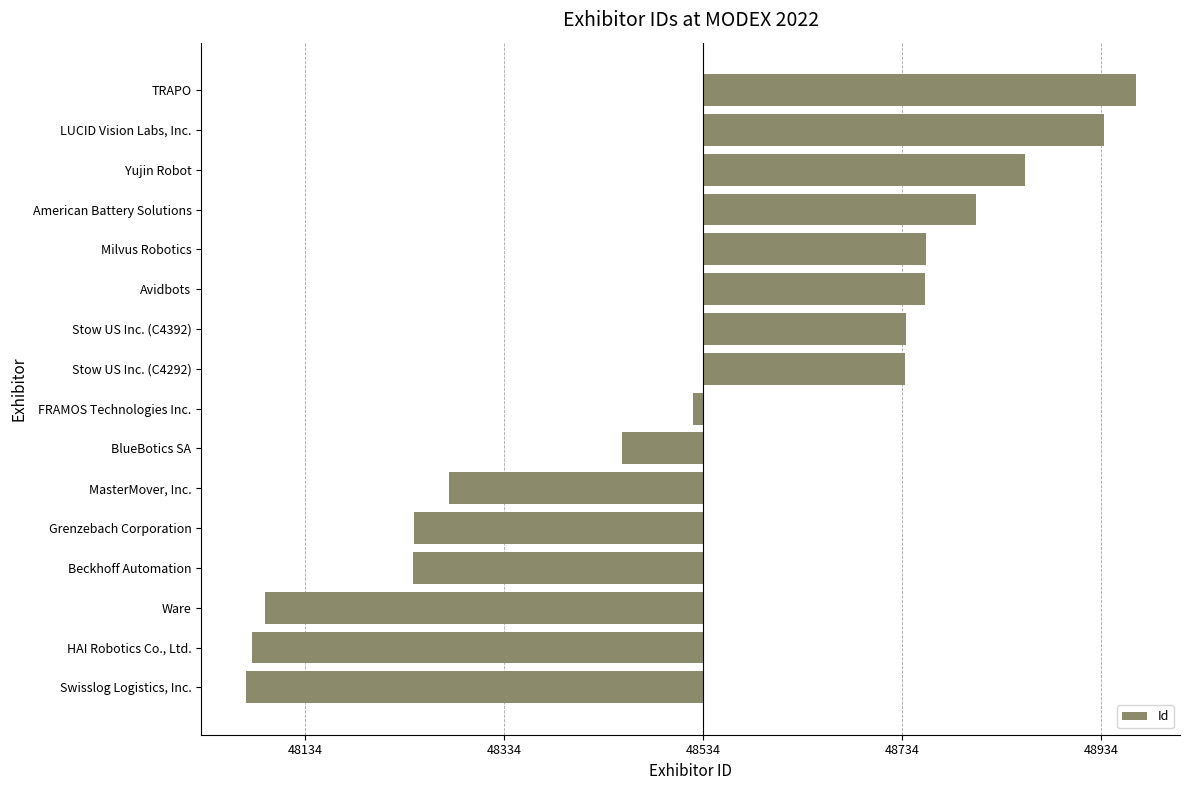

Does the chart contain any negative values?

Yes